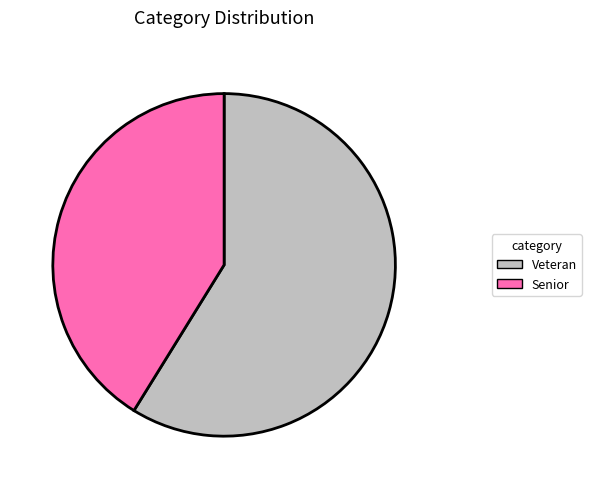

Is the sum of Veteran and Senior greater than half?

Yes